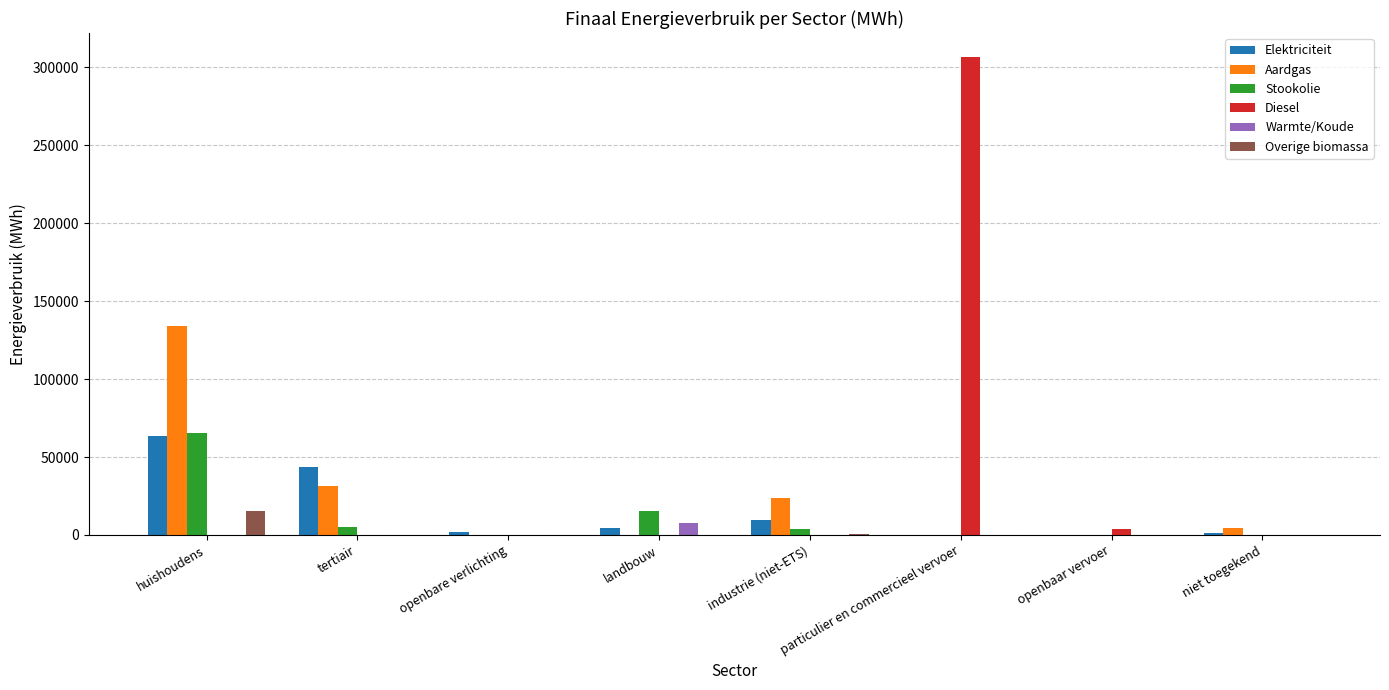

What is the maximum value shown in the chart?

306776.4